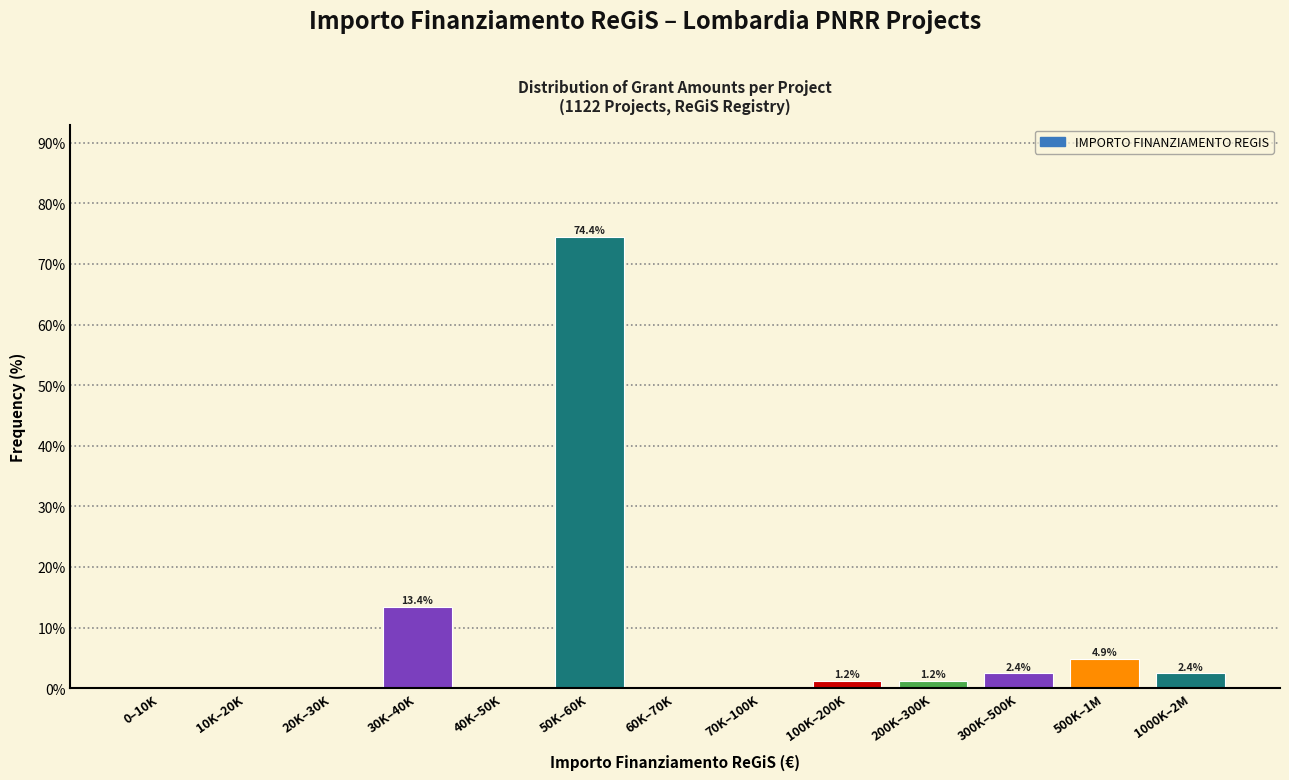

Reading right to left, what are all the values shown in this chart?

1000K–2M=2.4	500K–1M=4.9	300K–500K=2.4	200K–300K=1.2	100K–200K=1.2	70K–100K=0.0	60K–70K=0.0	50K–60K=74.4	40K–50K=0.0	30K–40K=13.4	20K–30K=0.0	10K–20K=0.0	0–10K=0.0